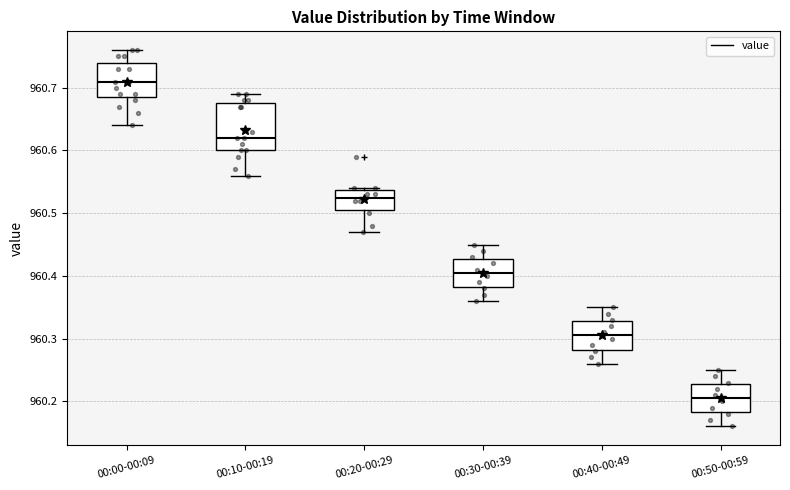

Which box is the tallest, from its lower edge to its upper edge?

00:10-00:19